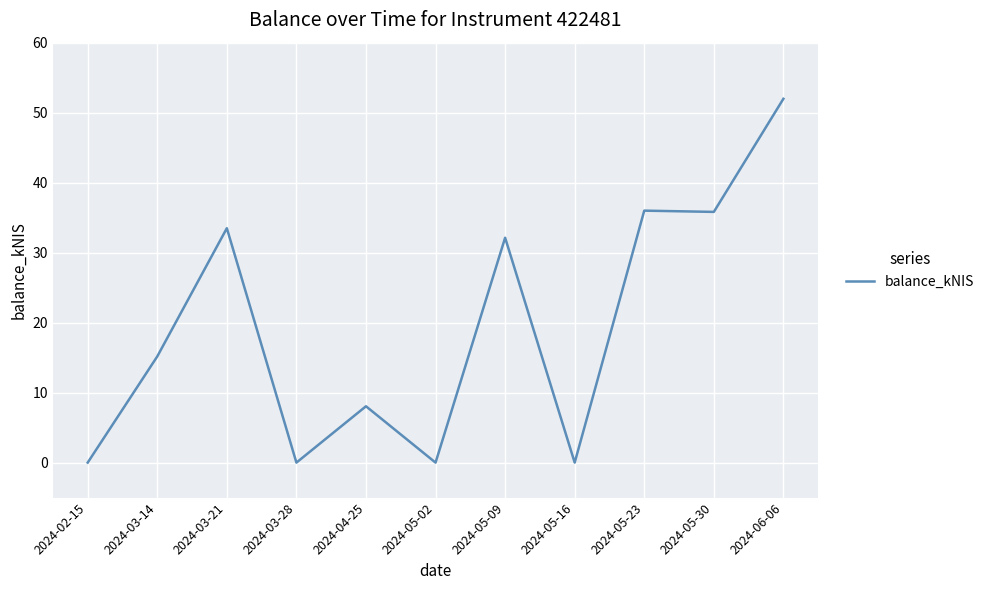

Which category has the highest value across all series?

2024-06-06